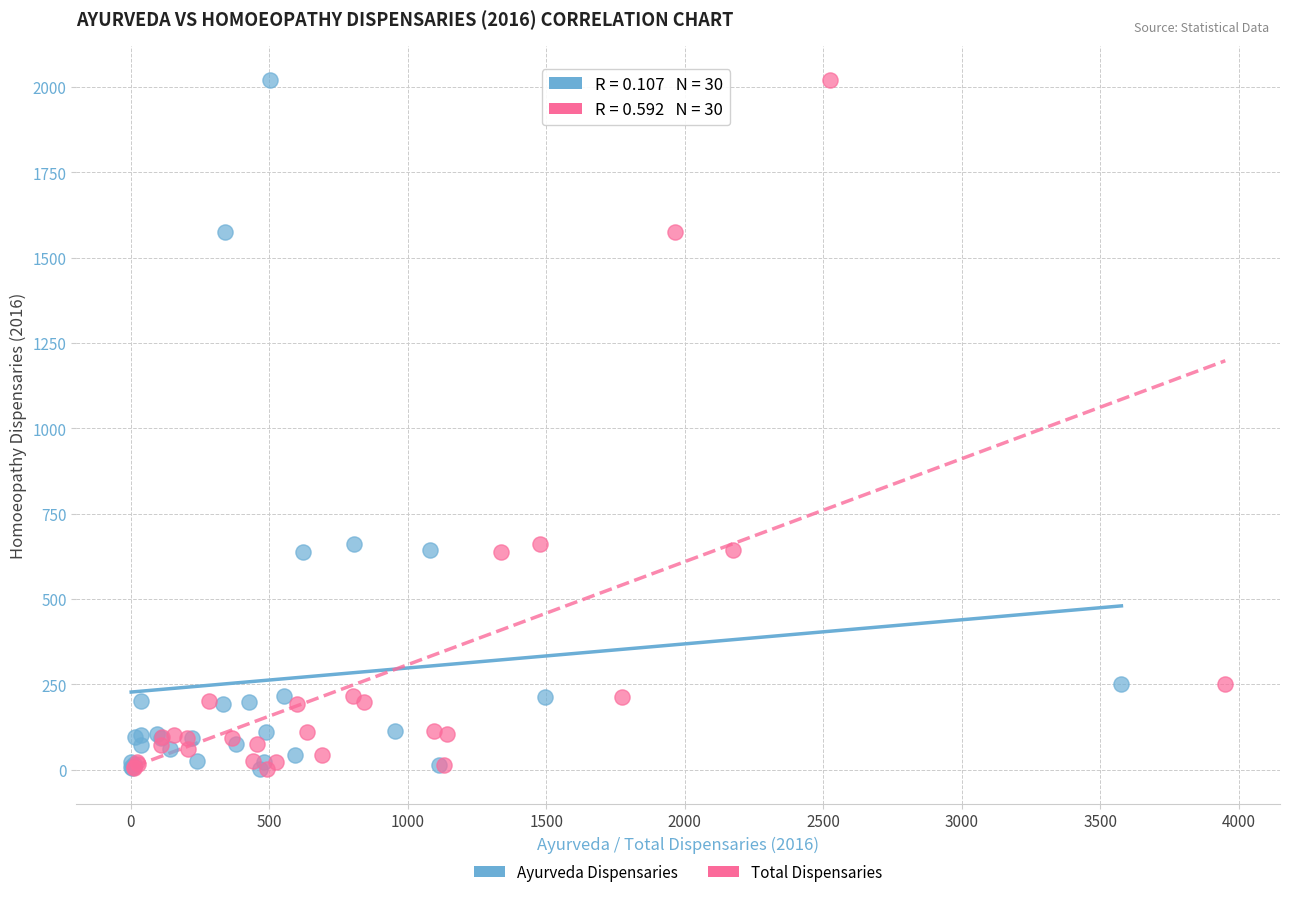

What are all the series names shown in the legend?

Ayurveda Dispensaries, Total Dispensaries